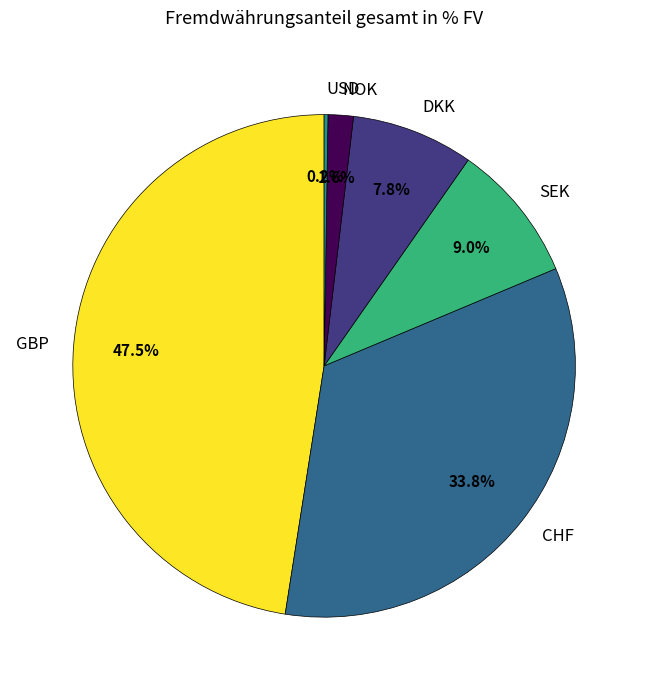

Is CHF the majority of the pie?

No